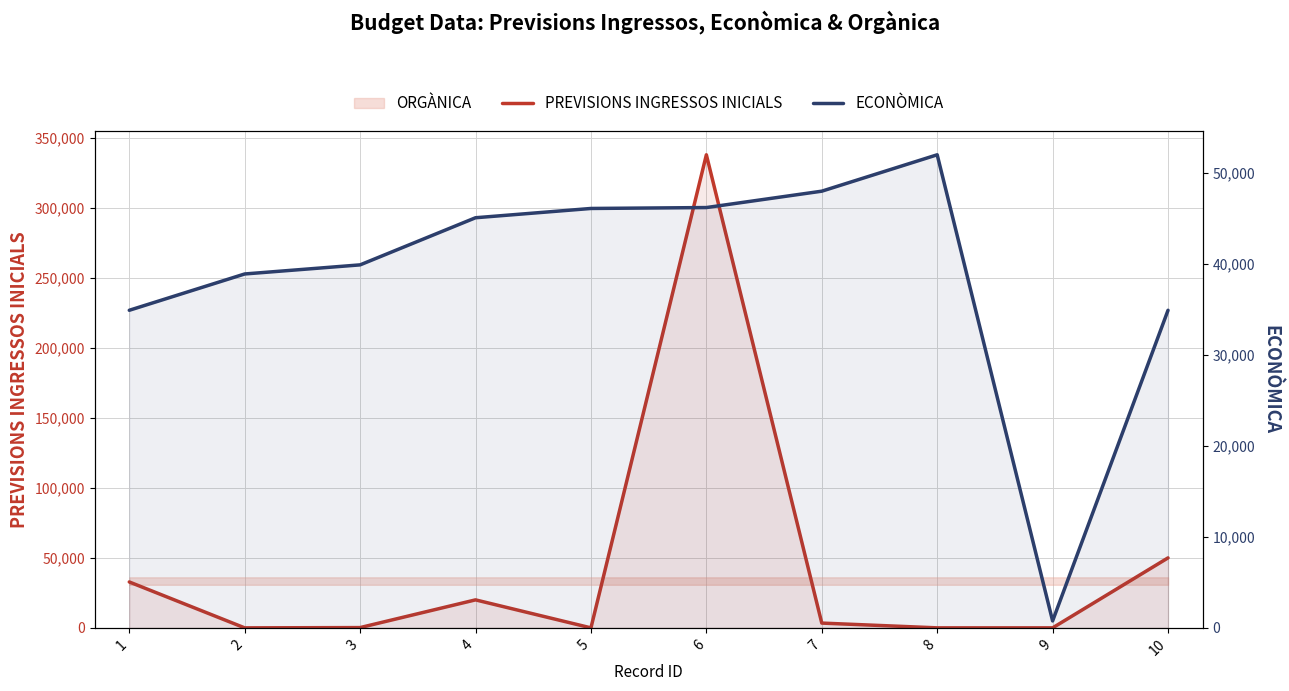

What is the highest value of the ECONÒMICA series?

52000.0